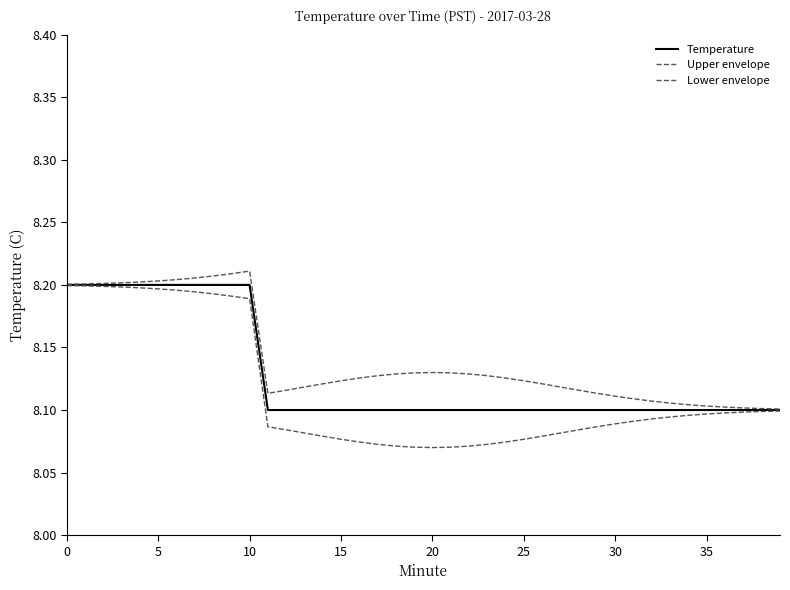

How many series are shown in this chart?

3